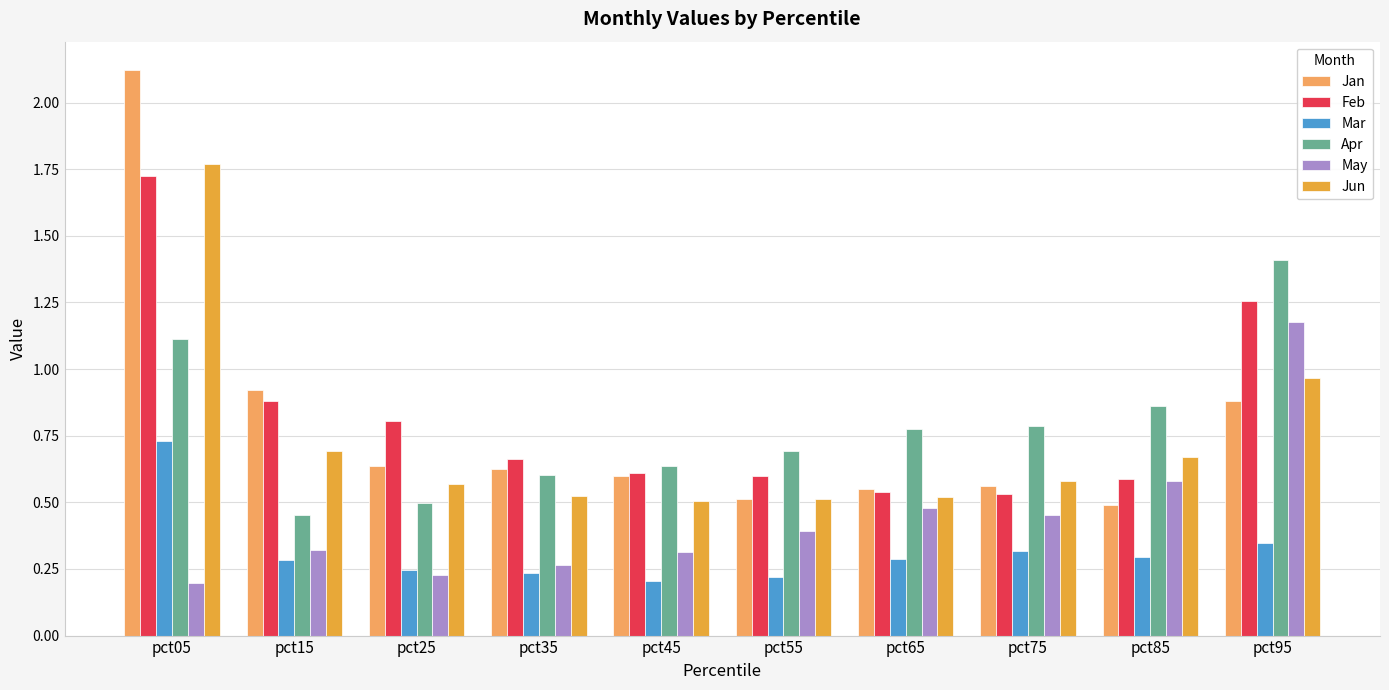

What are all the series names shown in the legend?

Jan, Feb, Mar, Apr, May, Jun